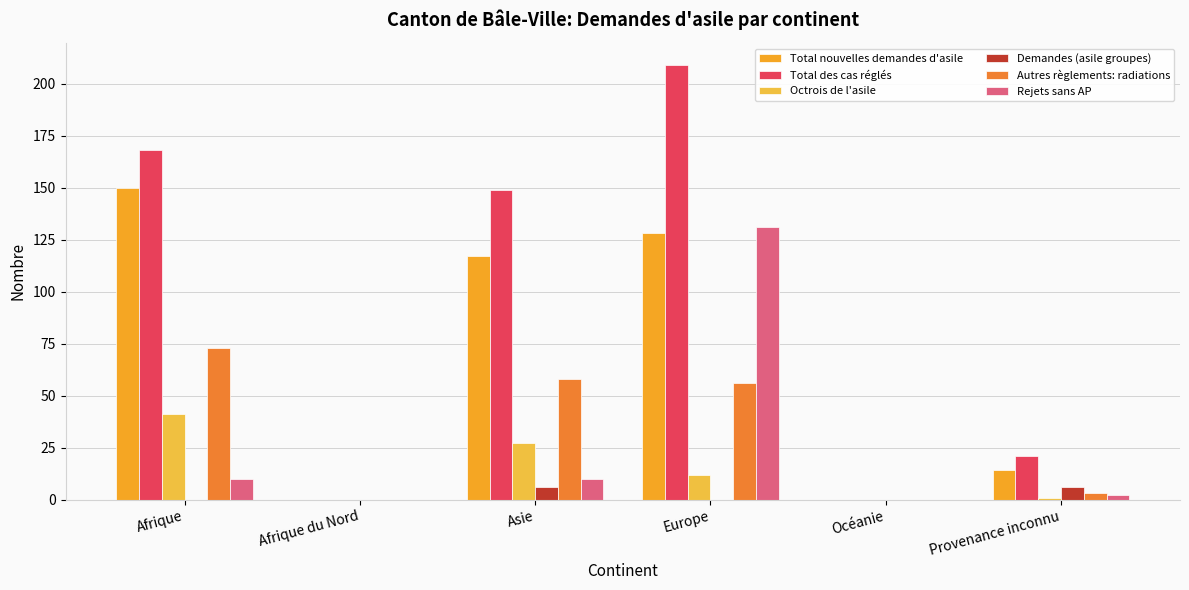

Which series has the largest total across all categories?

Total des cas réglés